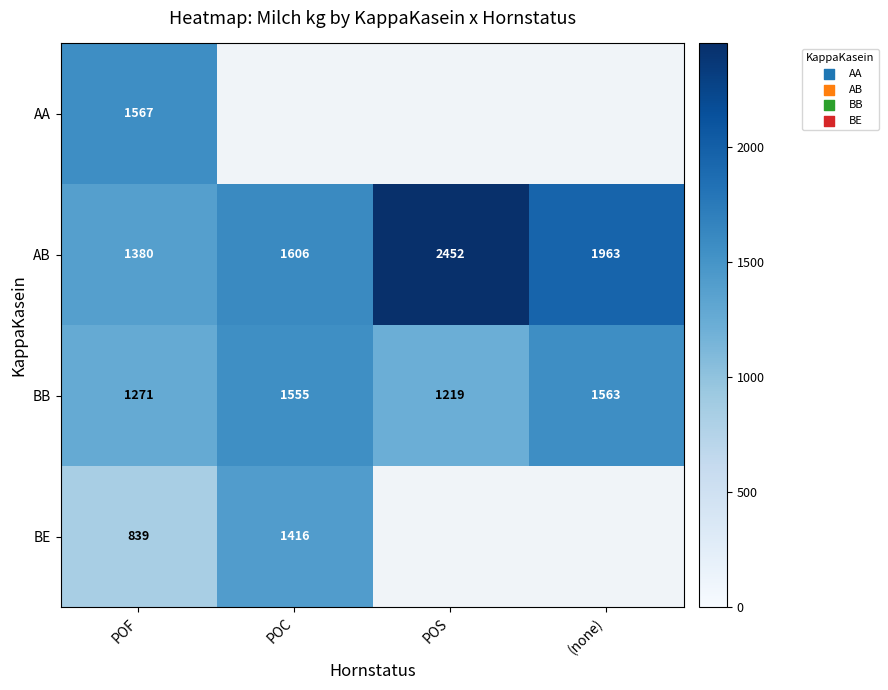

List the labels in order of BB value, smallest first.

POS, POF, POC, (none)